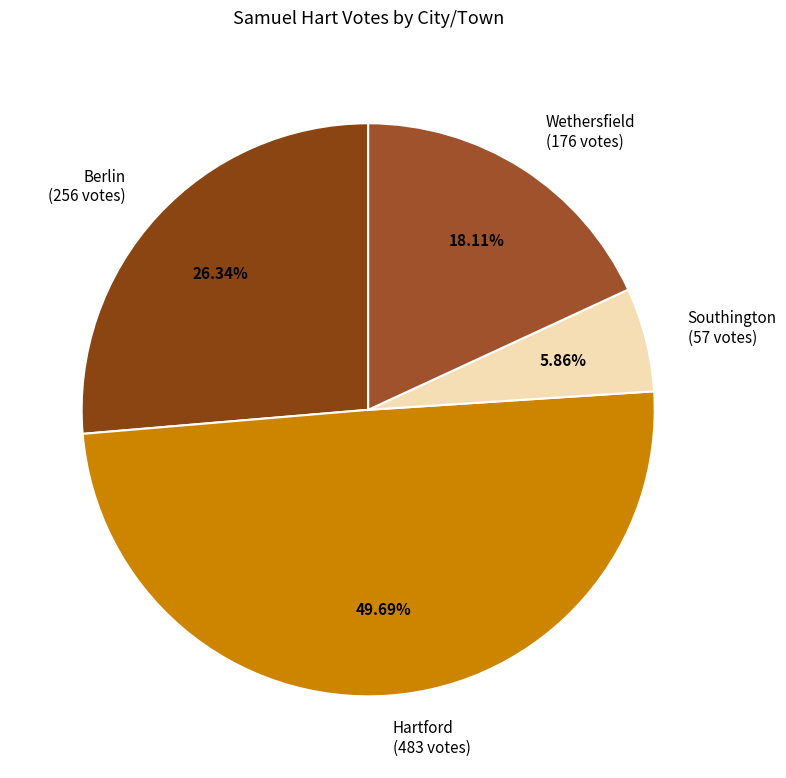

To the nearest percent, what is the difference between the Hartford and Wethersfield slice percentages?

32%